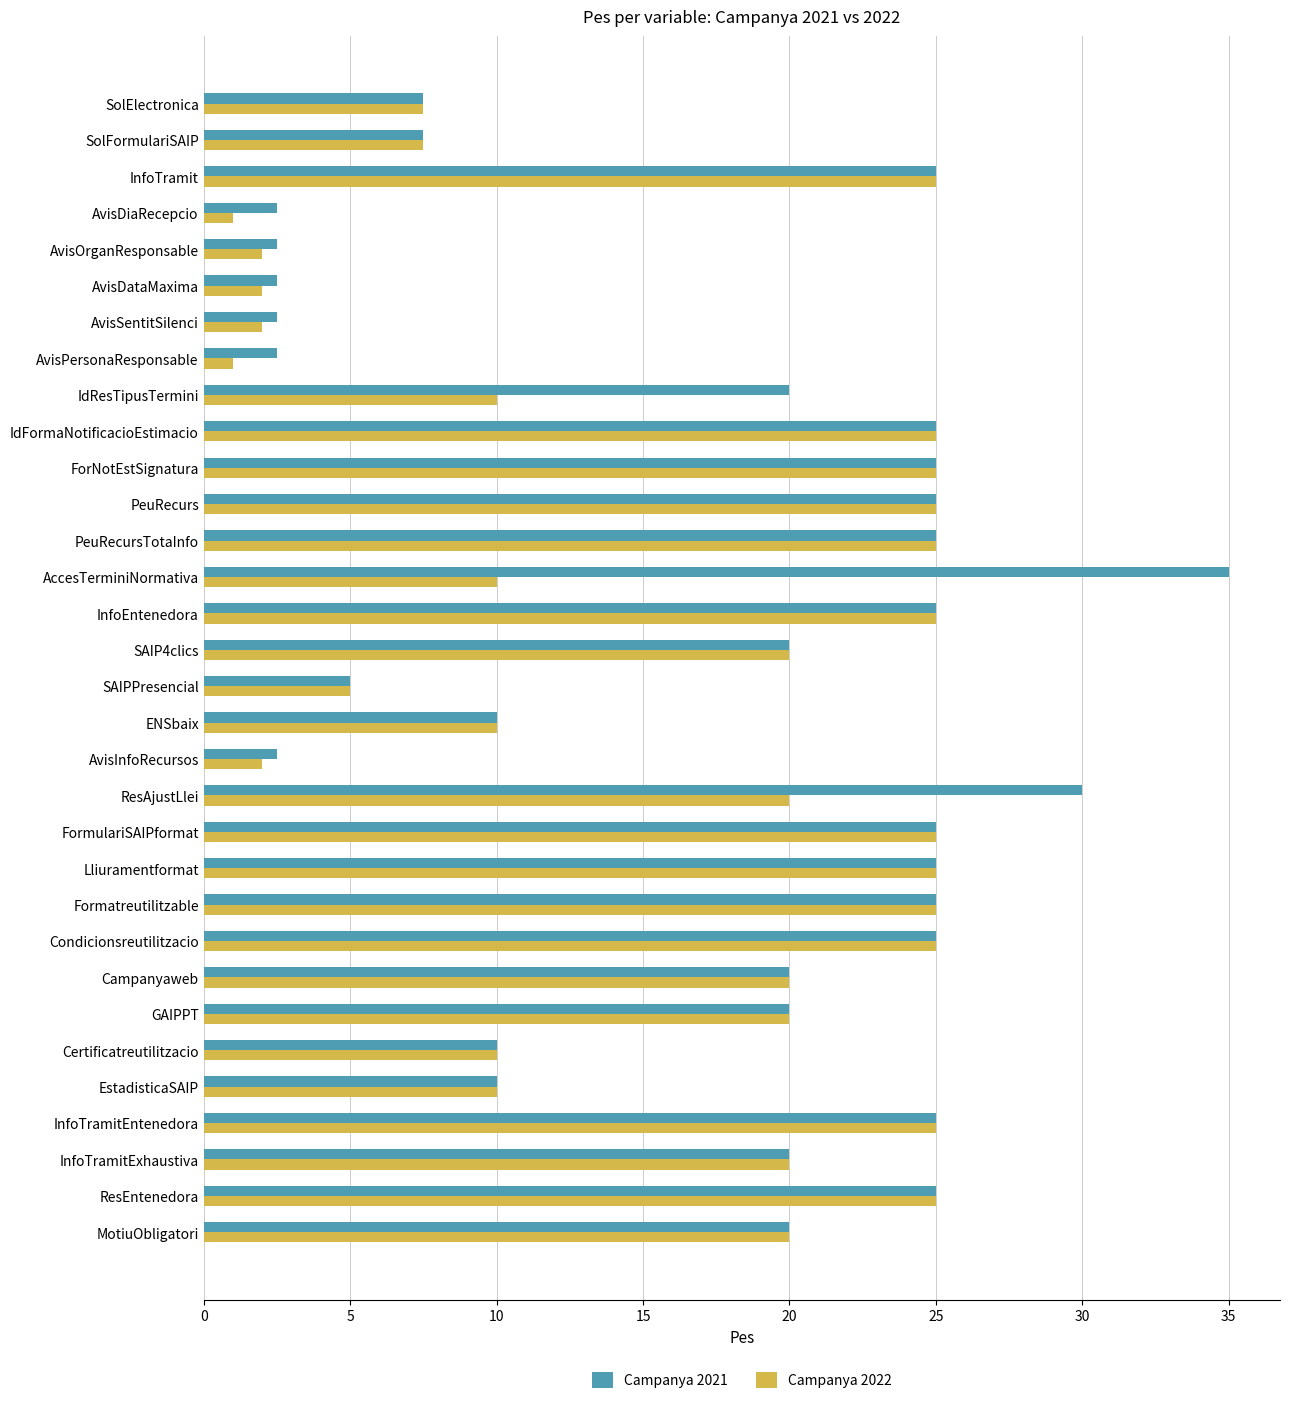

What is the total value across all series at Condicionsreutilitzacio?

50.0